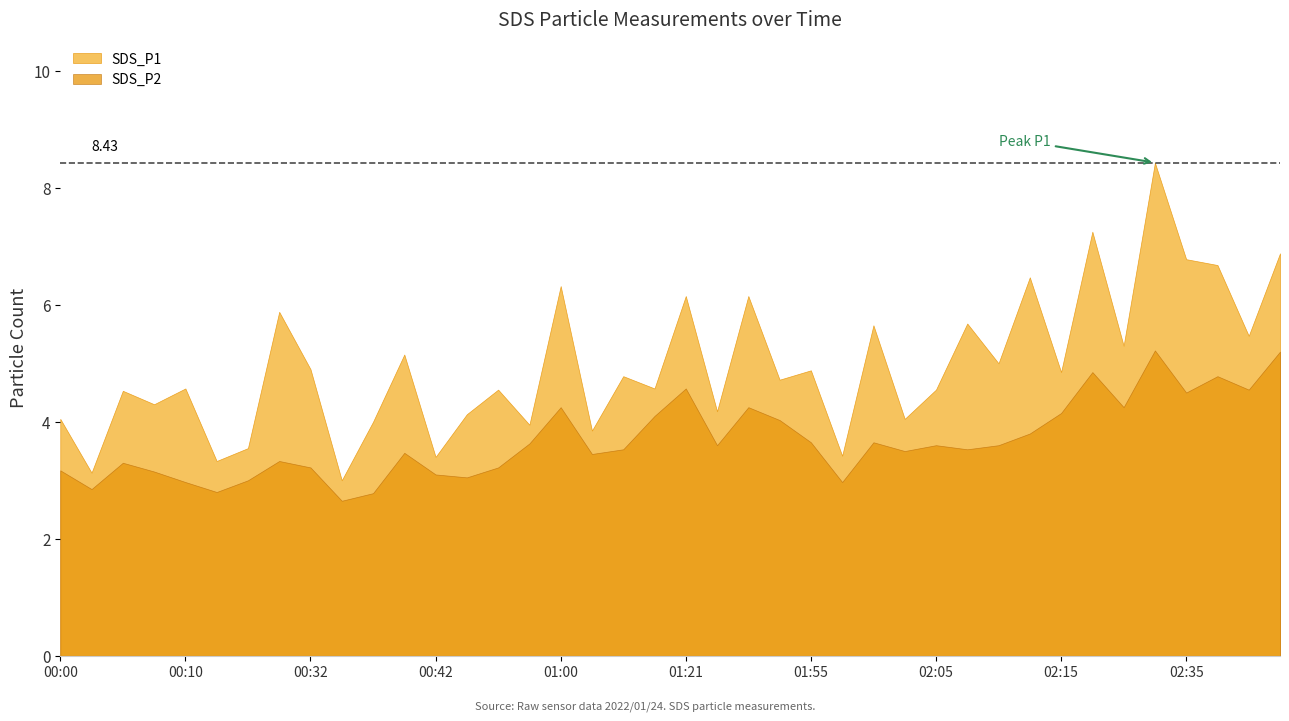

Rank the series by their average value, from lowest to highest.

SDS_P2, SDS_P1